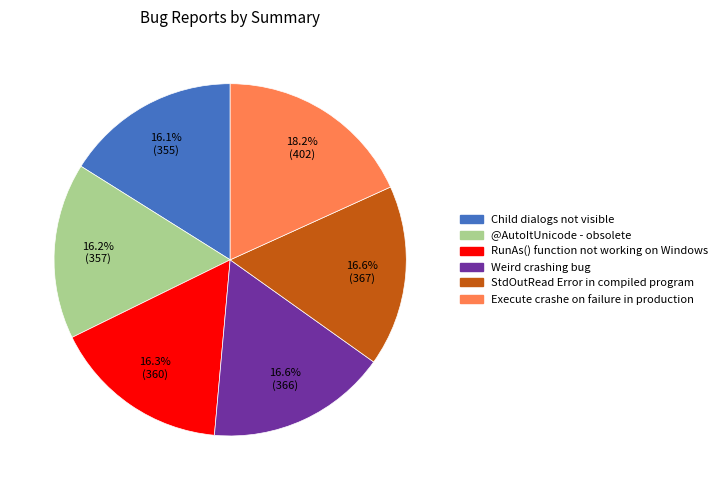

Is there a majority slice in this chart?

No